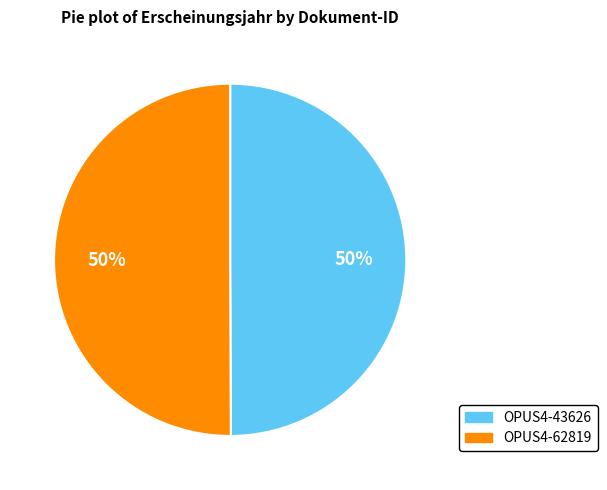

Is it true that OPUS4-62819 is 56% of the pie?

False